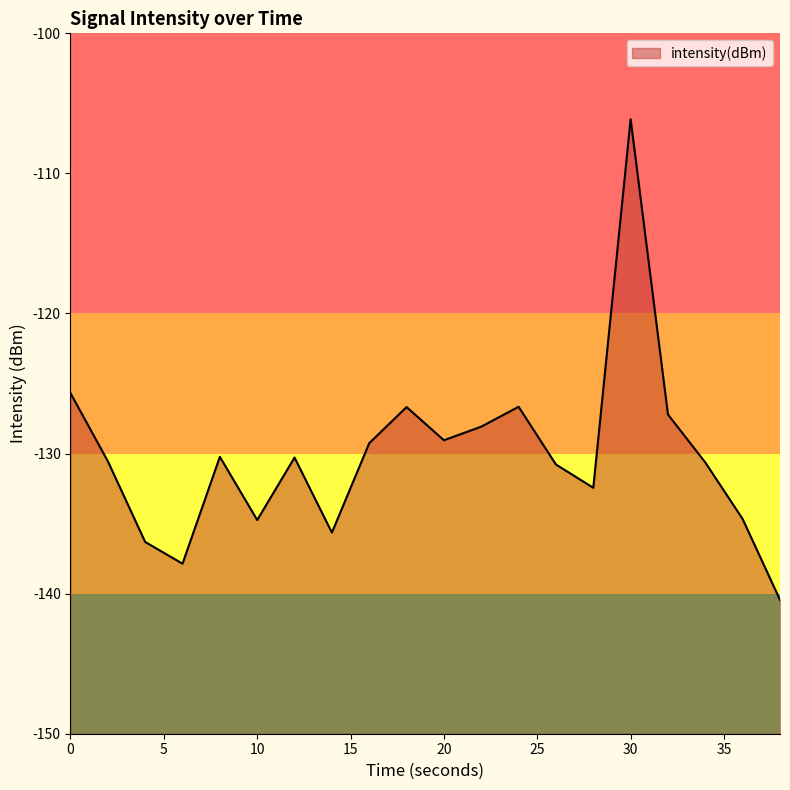

List the labels in order of value, largest first.

30, 0, 24, 18, 32, 22, 20, 16, 8, 12, 2, 34, 26, 28, 36, 10, 14, 4, 6, 38